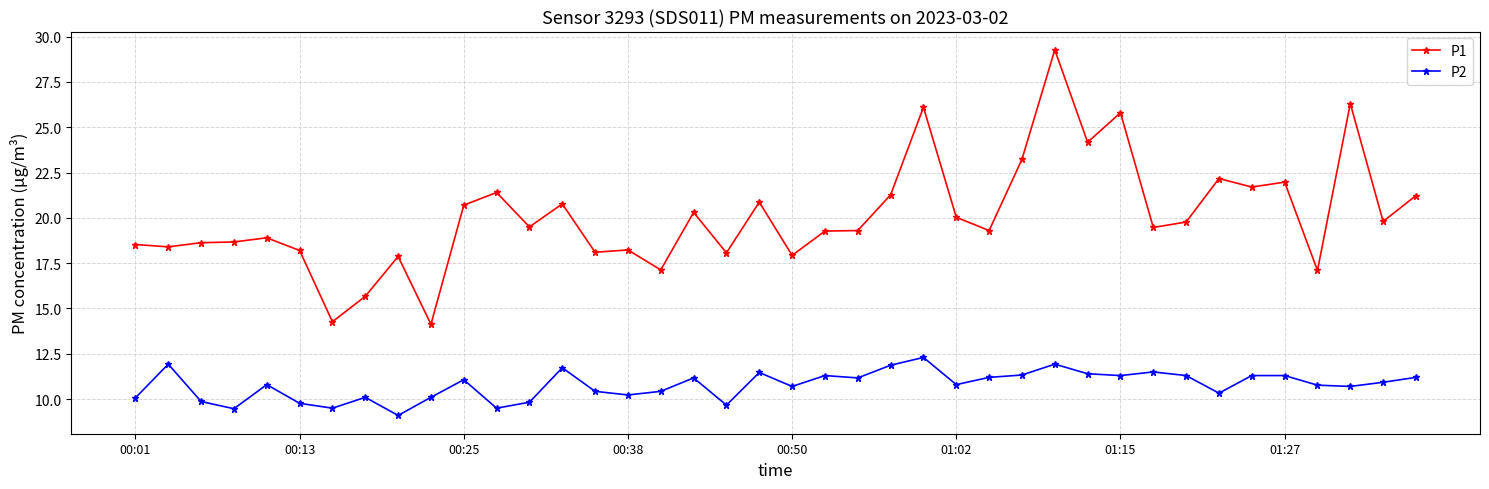

What is the greatest value displayed?

29.3